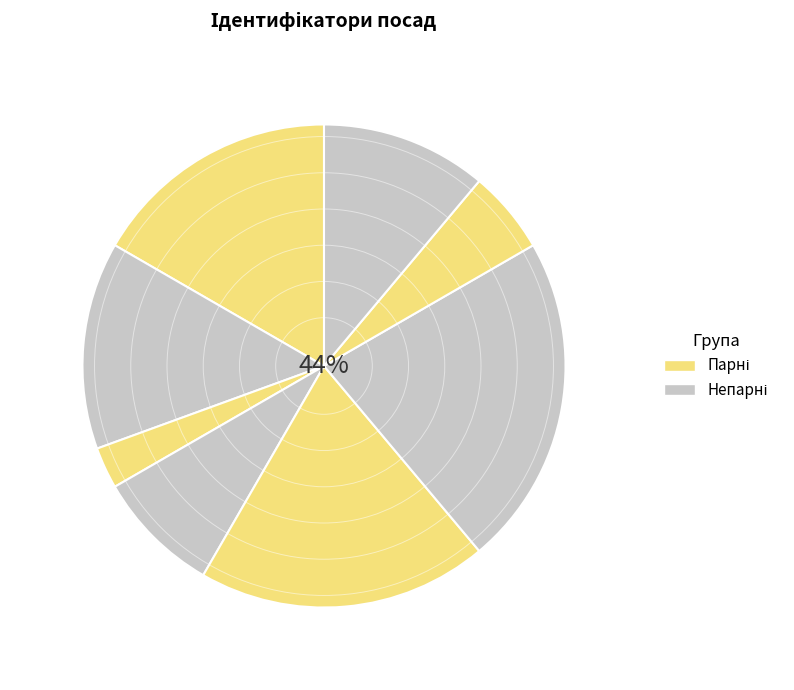

To the nearest percent, what is the combined percentage of Директор and Завідувач філією?

42%